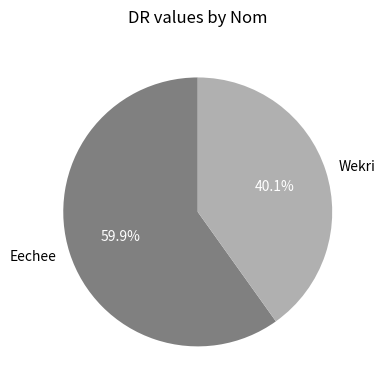

Approximately how many times larger is the value at Eechee compared to Wekri?

1.5